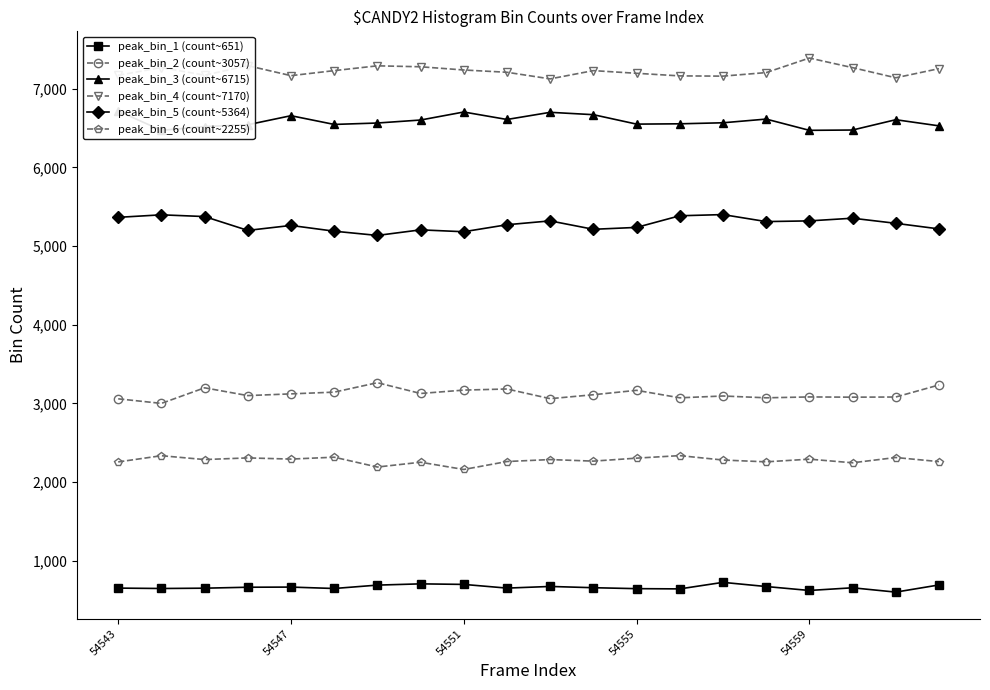

What is the difference between the maximum and second lowest values in the peak_bin_4 (count~7170) series?

251